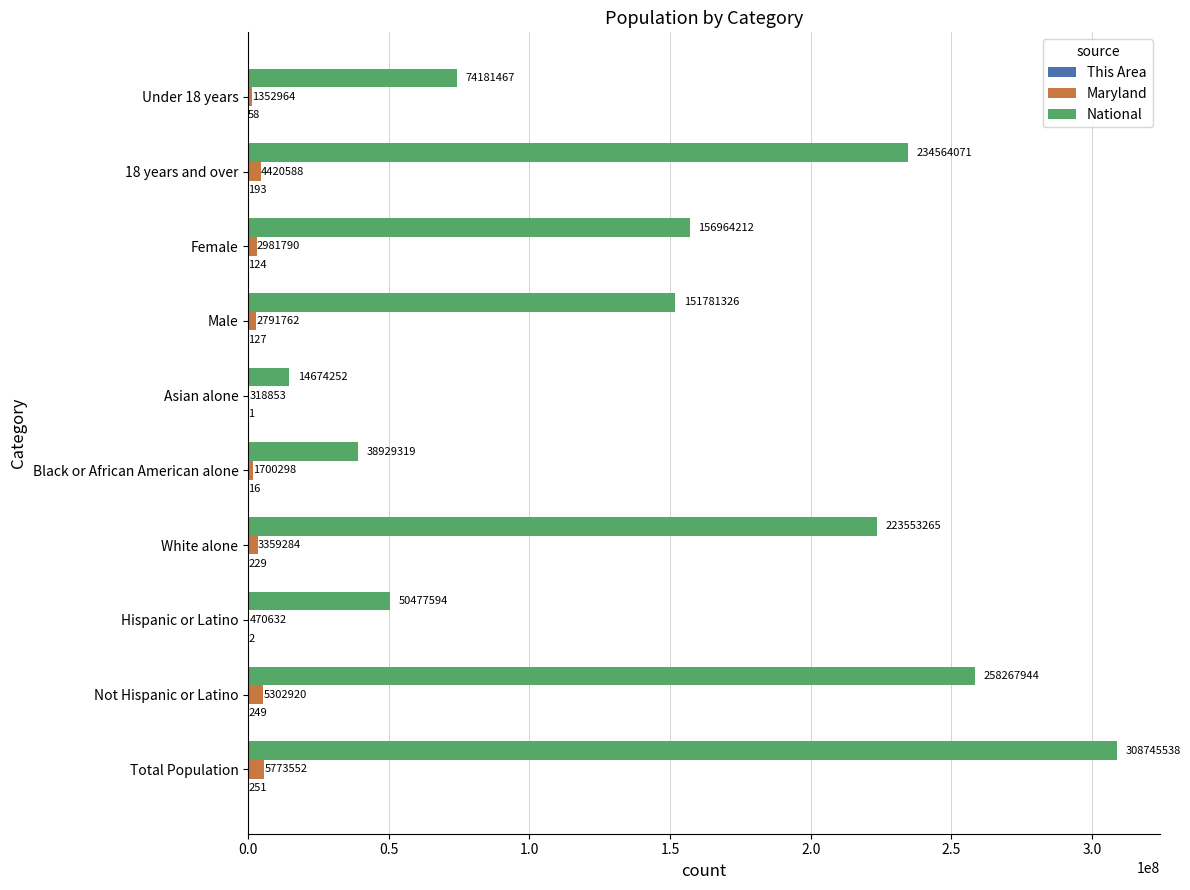

What value does the National series have at Female?

156964212